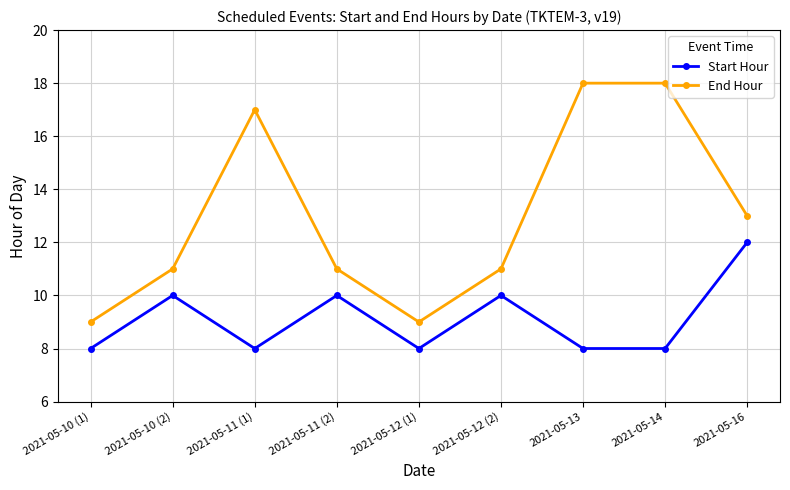

Reading right to left, extract all data points from this chart.

Start Hour: 2021-05-16=12	2021-05-14=8	2021-05-13=8	2021-05-12 (2)=10	2021-05-12 (1)=8	2021-05-11 (2)=10	2021-05-11 (1)=8	2021-05-10 (2)=10	2021-05-10 (1)=8
End Hour: 2021-05-16=13	2021-05-14=18	2021-05-13=18	2021-05-12 (2)=11	2021-05-12 (1)=9	2021-05-11 (2)=11	2021-05-11 (1)=17	2021-05-10 (2)=11	2021-05-10 (1)=9